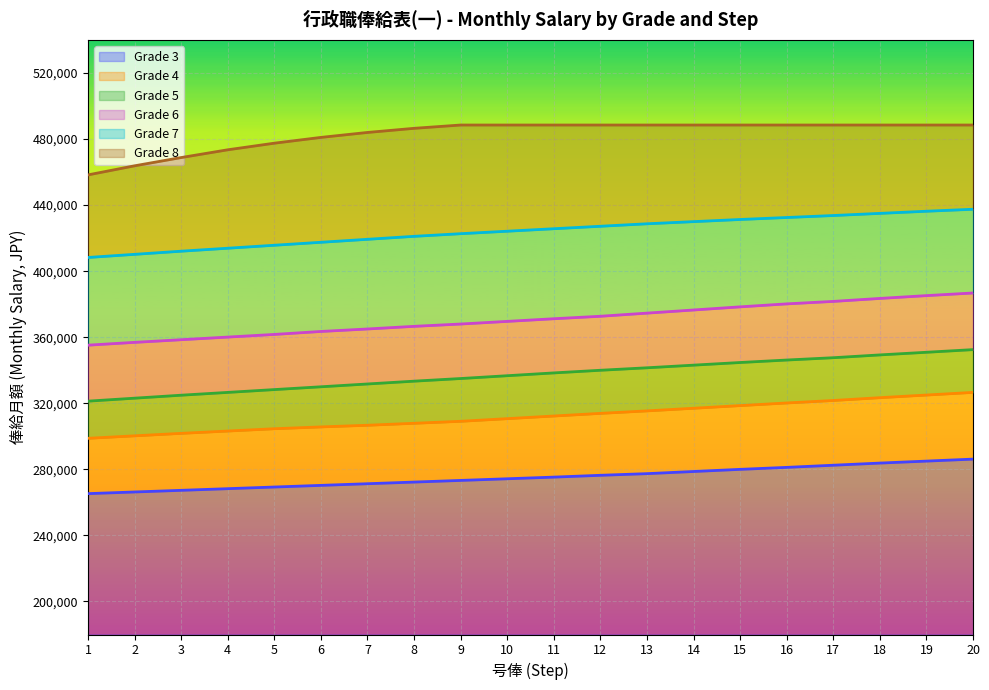

What is the value of the Grade 4 point at the 2nd from the left?

300300